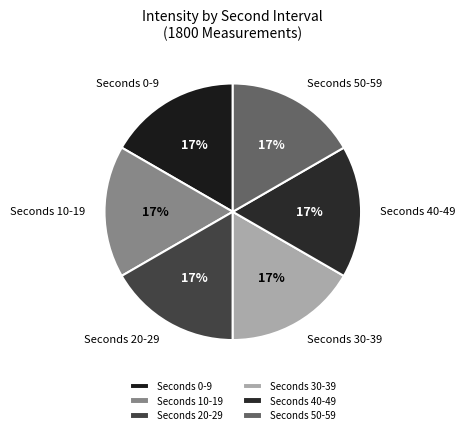

Does Seconds 20-29 represent more than half of the total?

No